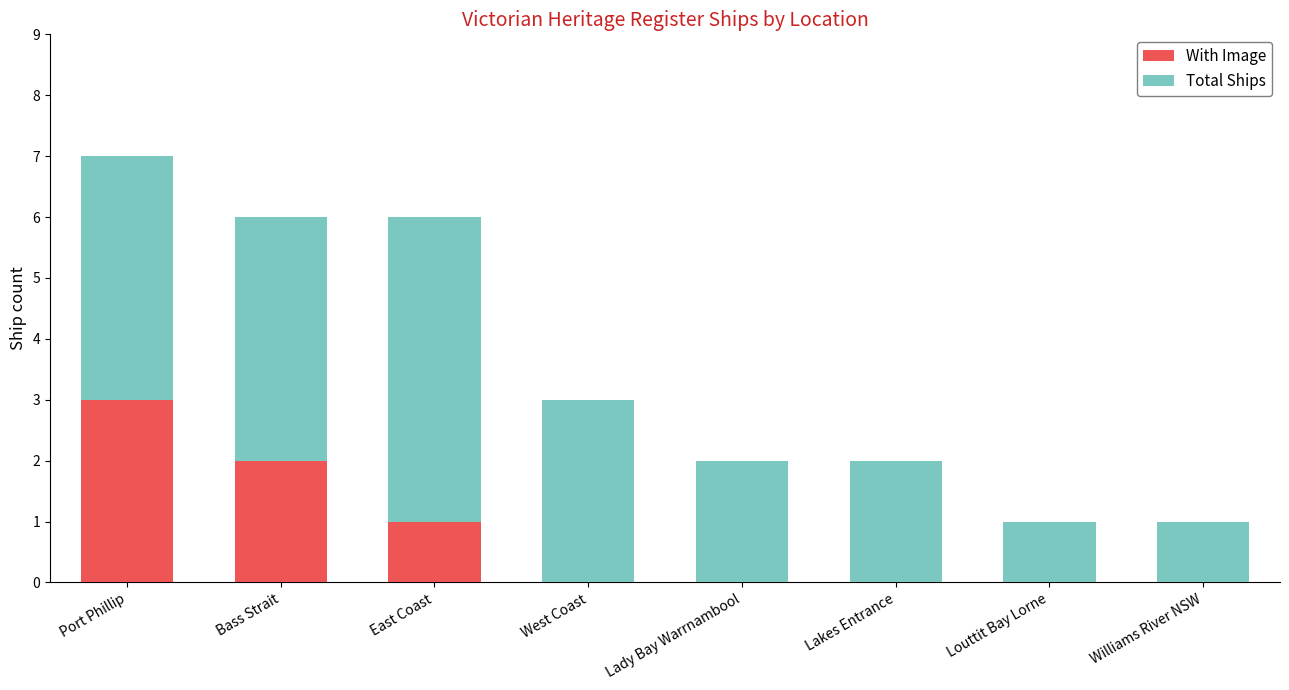

At which category is the sum across all series the highest?

Port Phillip